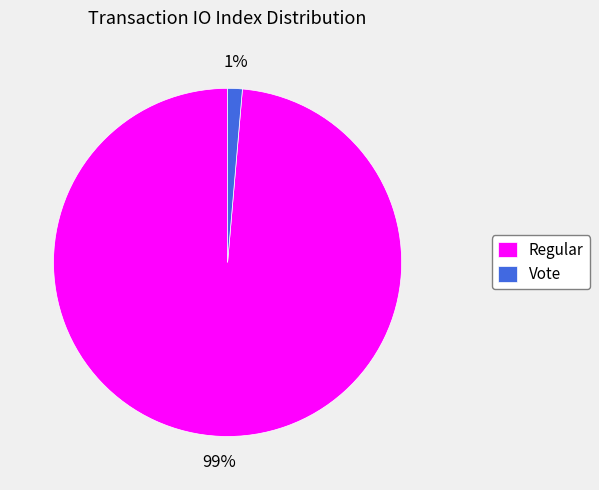

Is it true that Vote is 11% of the pie?

False